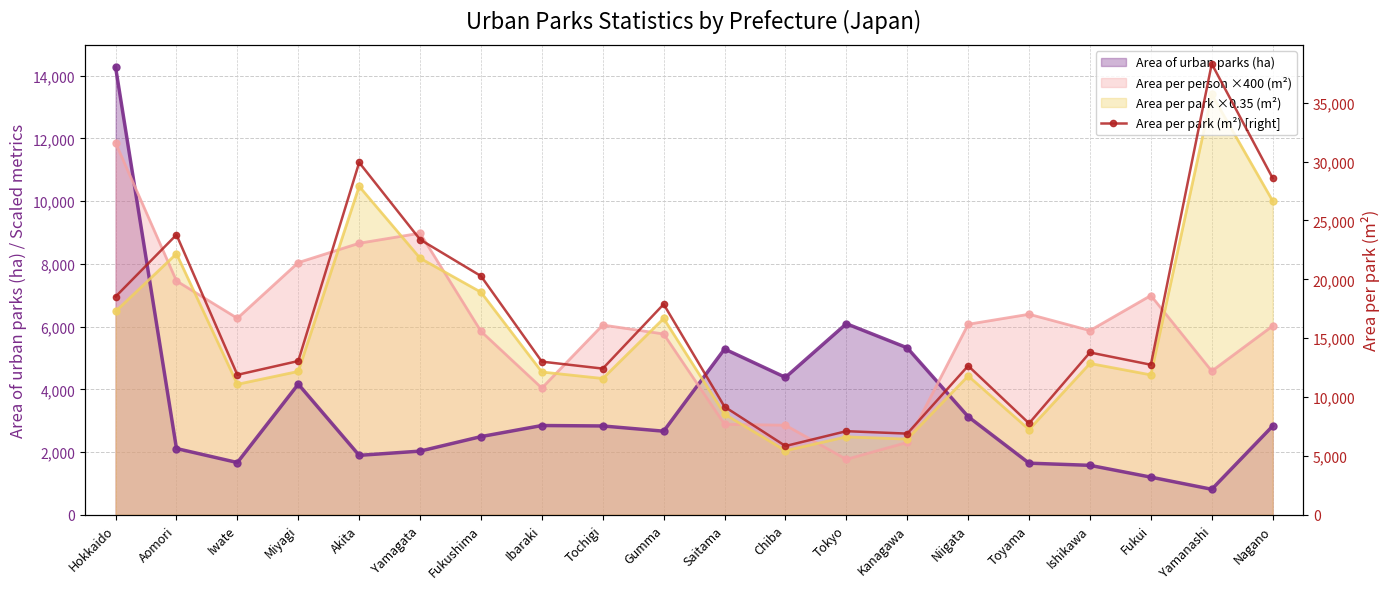

Rank the categories by value from highest to lowest.

Yamanashi, Akita, Nagano, Aomori, Yamagata, Fukushima, Hokkaido, Gumma, Ishikawa, Miyagi, Ibaraki, Fukui, Niigata, Tochigi, Iwate, Saitama, Toyama, Tokyo, Kanagawa, Chiba